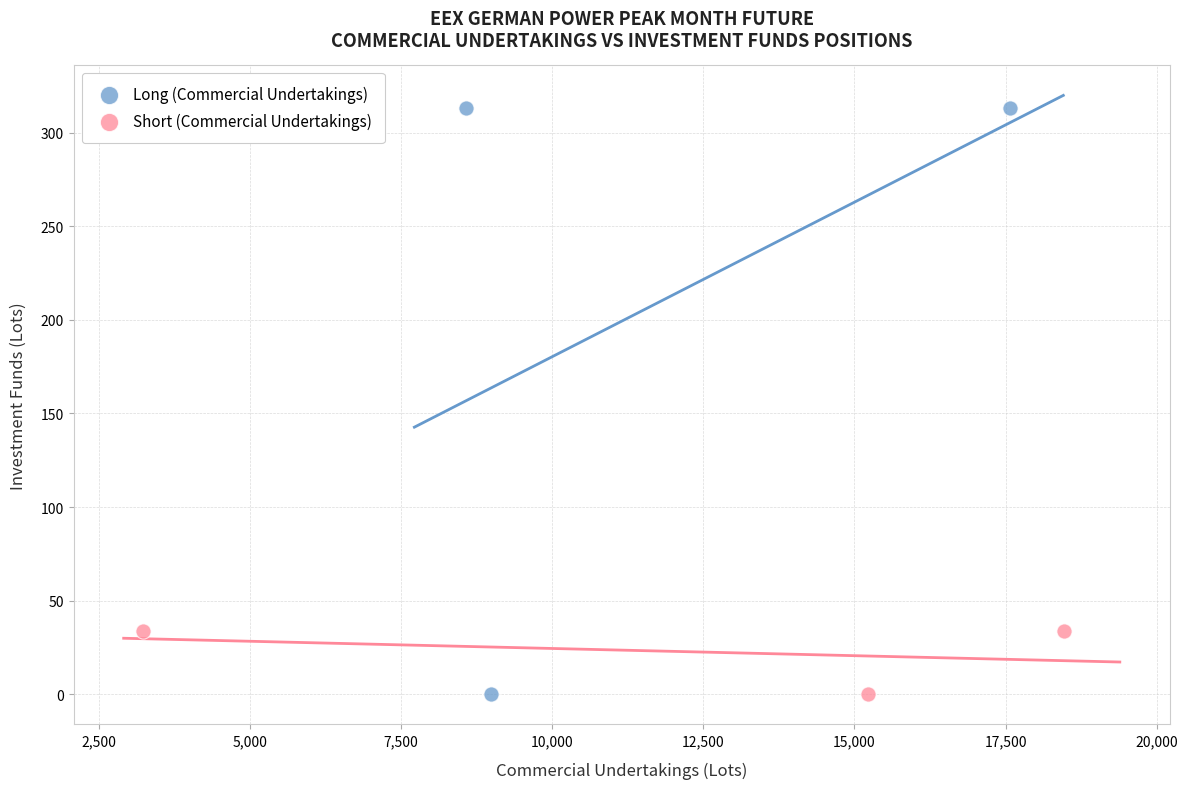

Which series contains the highest Y value?

Long (Commercial Undertakings)